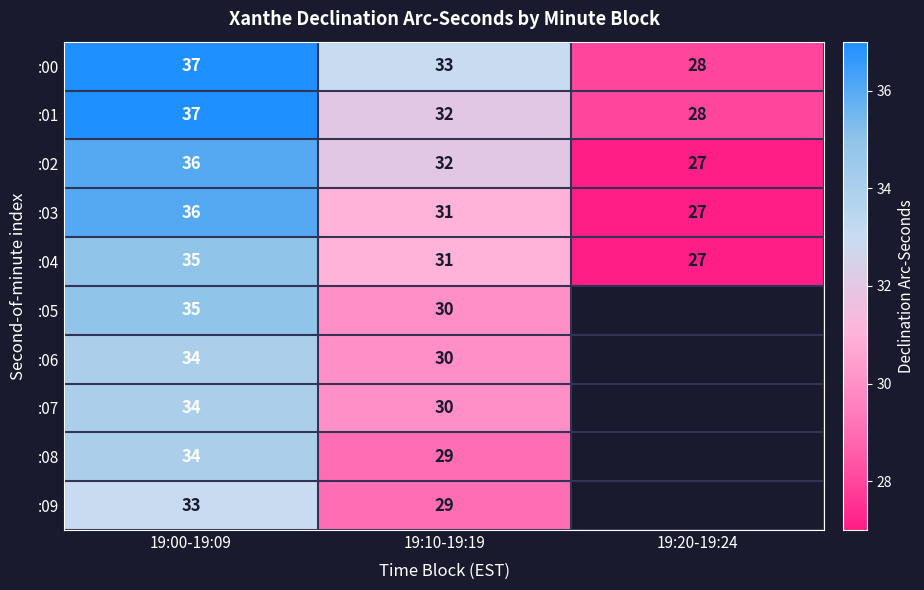

The value of :08 at 19:00-19:09 is 47. True or false?

False